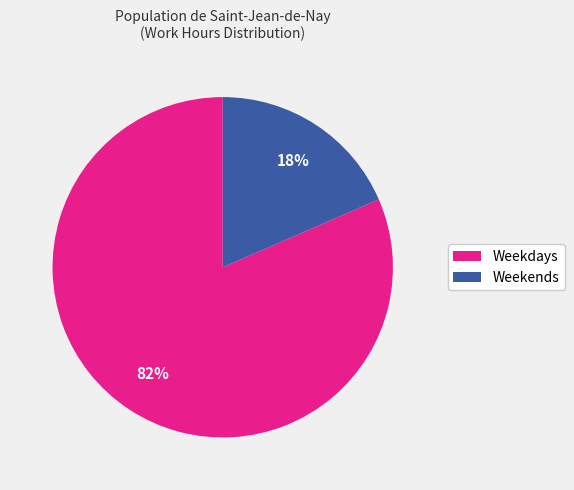

To the nearest percent, what percentage of the pie is Weekdays?

82%